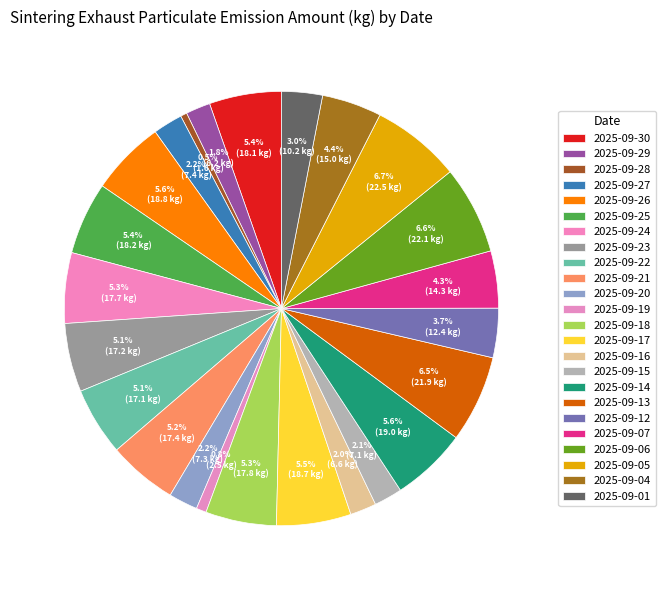

Count the number of slices in the pie.

24